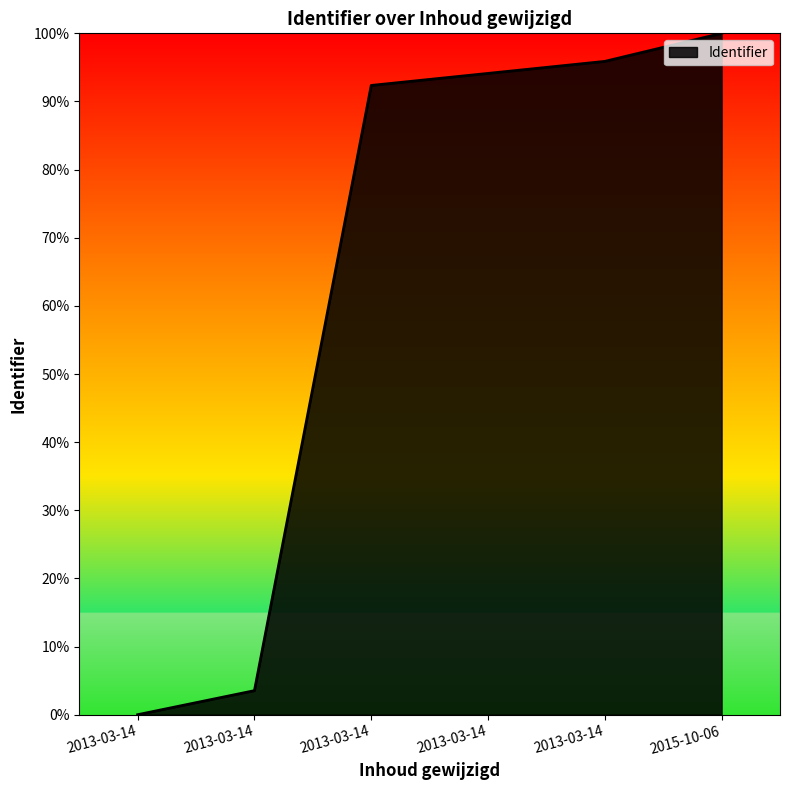

Rank the categories by value from lowest to highest.

2013-03-14, 2013-03-14, 2013-03-14, 2013-03-14, 2013-03-14, 2015-10-06